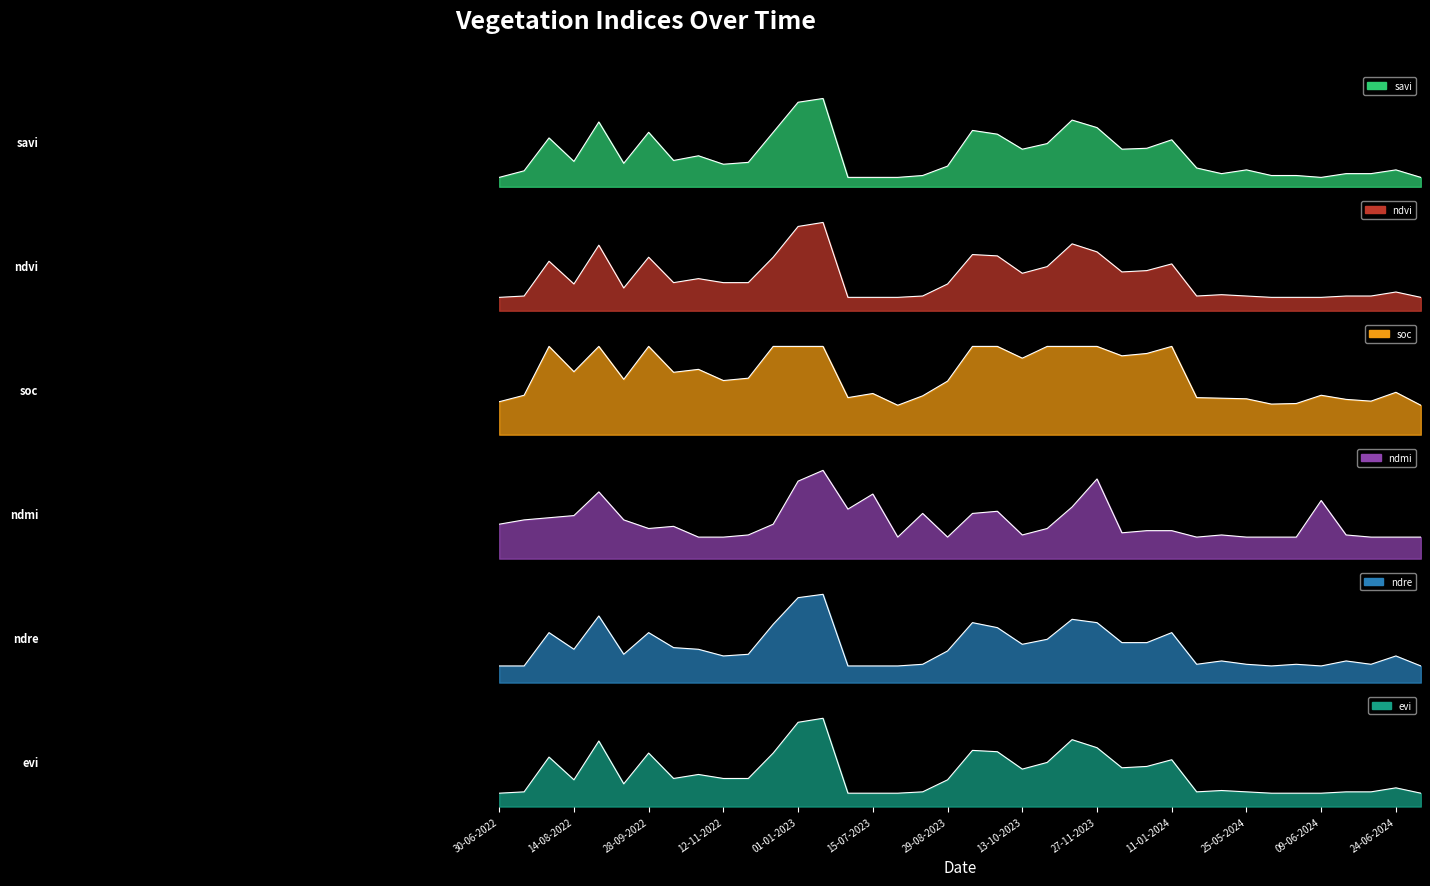

In ndre, how many points are higher than both neighbors (excluding endpoints)?

11